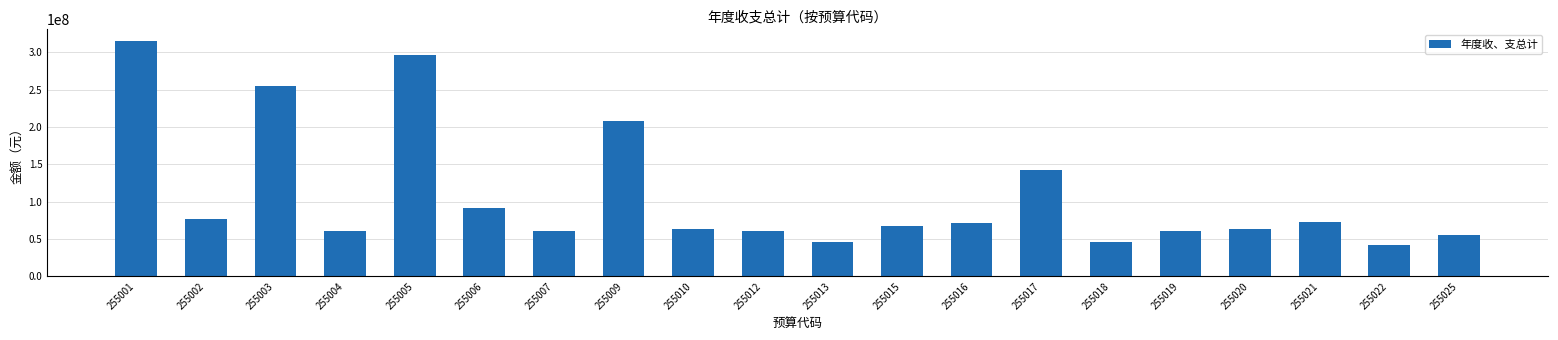

What is the sum of the values at 255012 and 255015?

128256292.8